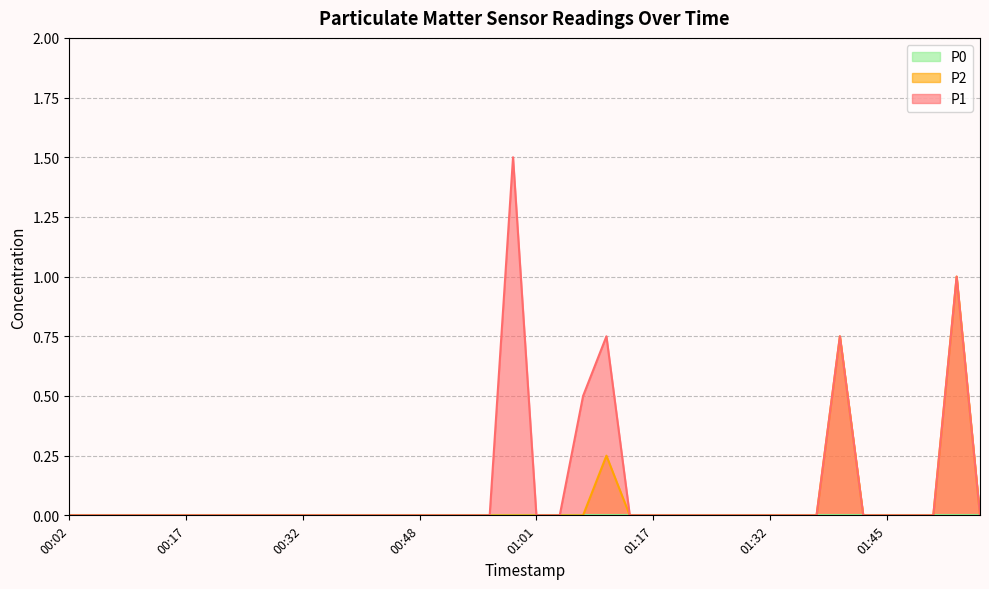

How many values in the P2 series exceed 0?

3